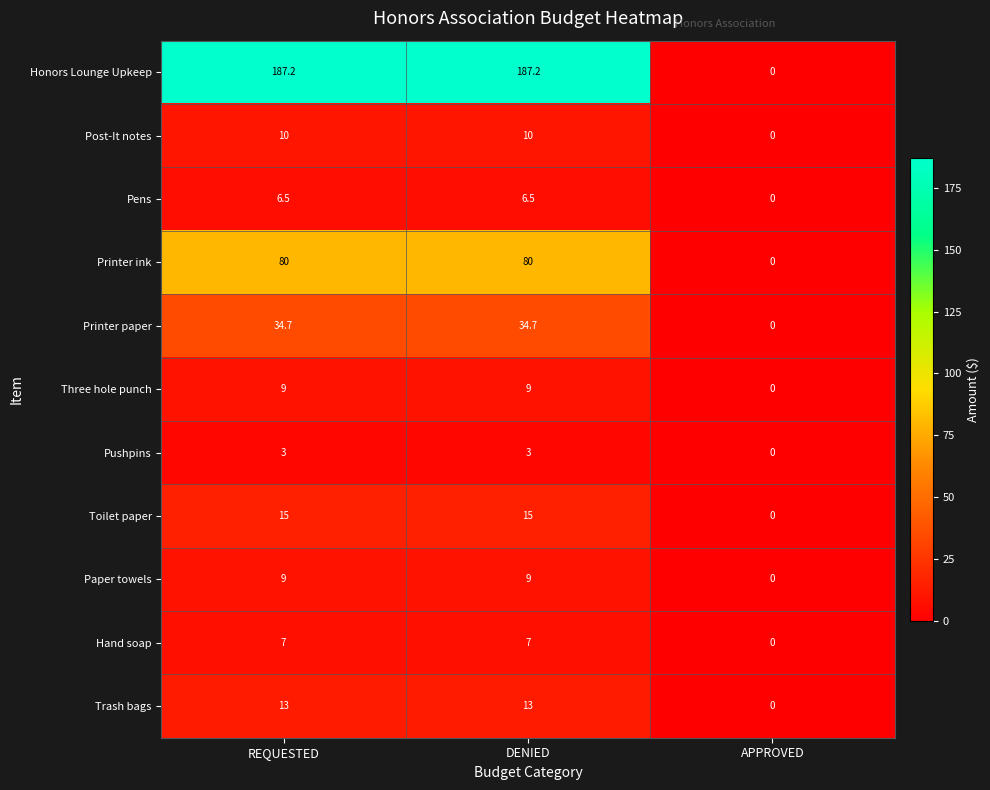

What is the difference between the highest and lowest values at DENIED?

184.2